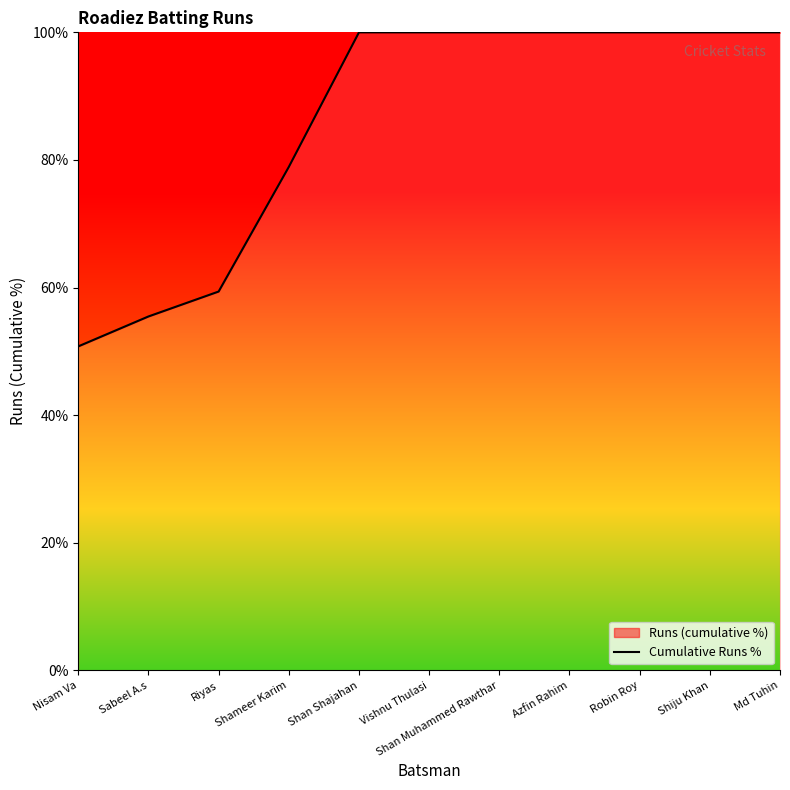

How many distinct data groups are displayed?

1